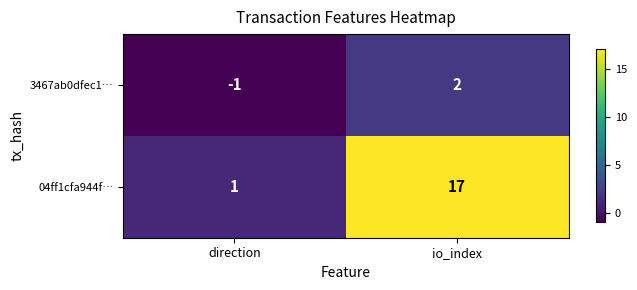

What is the difference between the 04ff1cfa944f… values at io_index and direction?

16